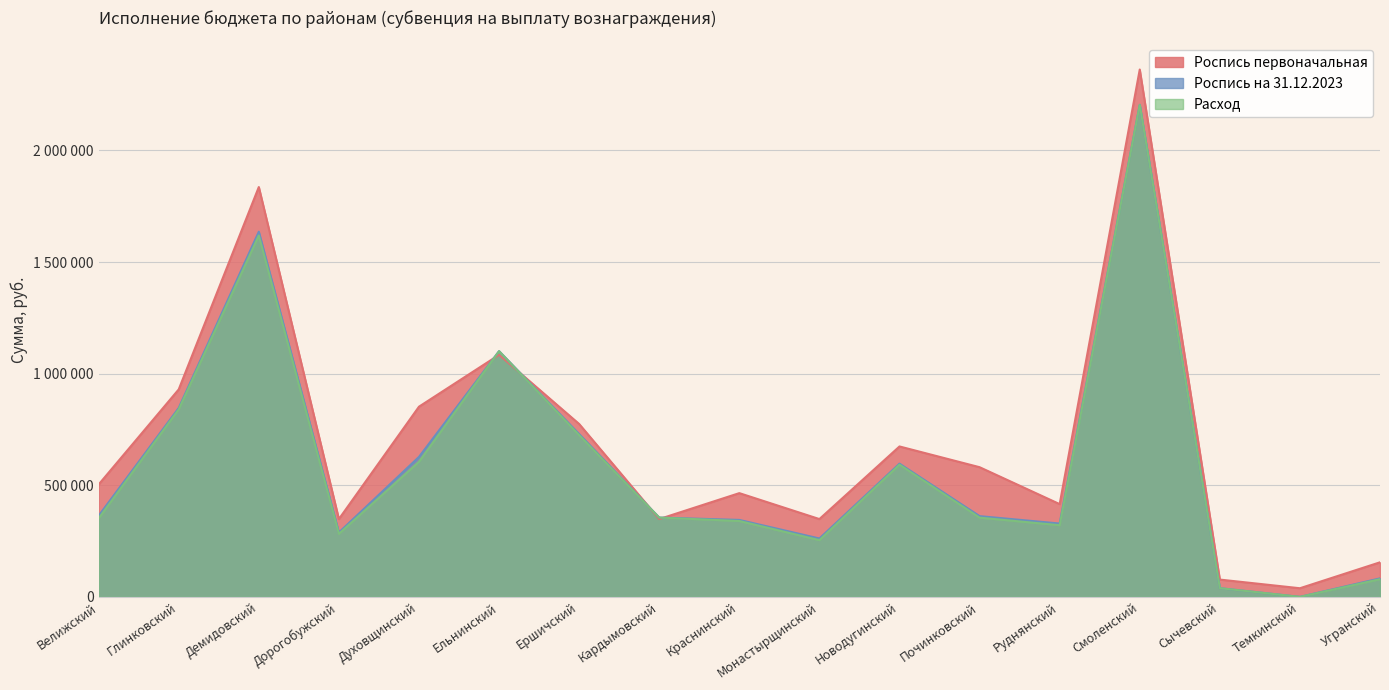

What is the difference between the maximum and second lowest values in the Роспись на 31.12.2023 series?

2165500.0